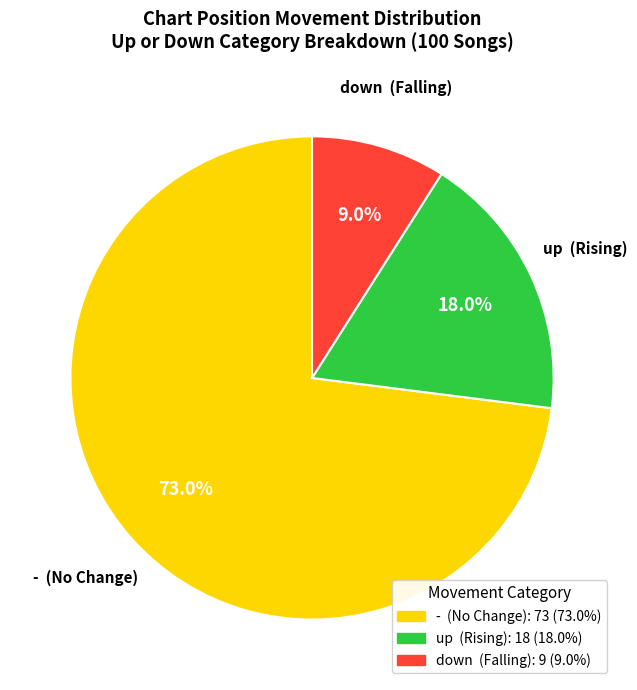

To the nearest percent, what is the difference between the largest and smallest slice percentages?

64%